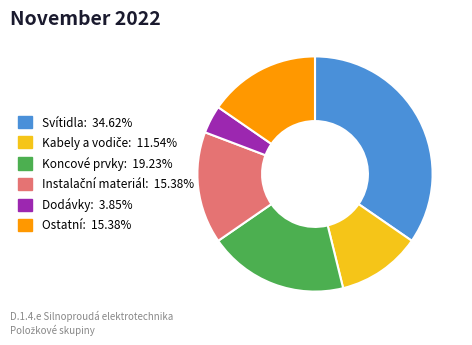

Does any single category account for the majority?

No